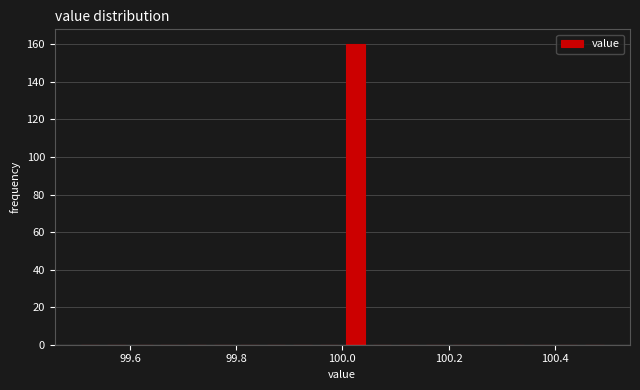

Around what value on the x-axis is the tallest bar? Give the approximate position of its centre, as read against the axis.

100.02